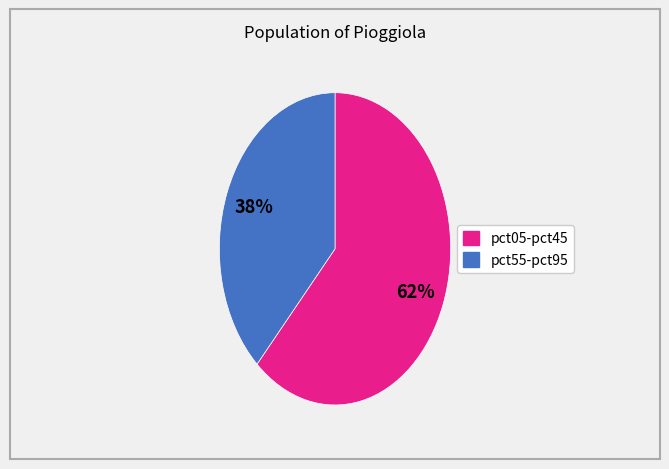

To the nearest percent, what is the average slice percentage?

50%